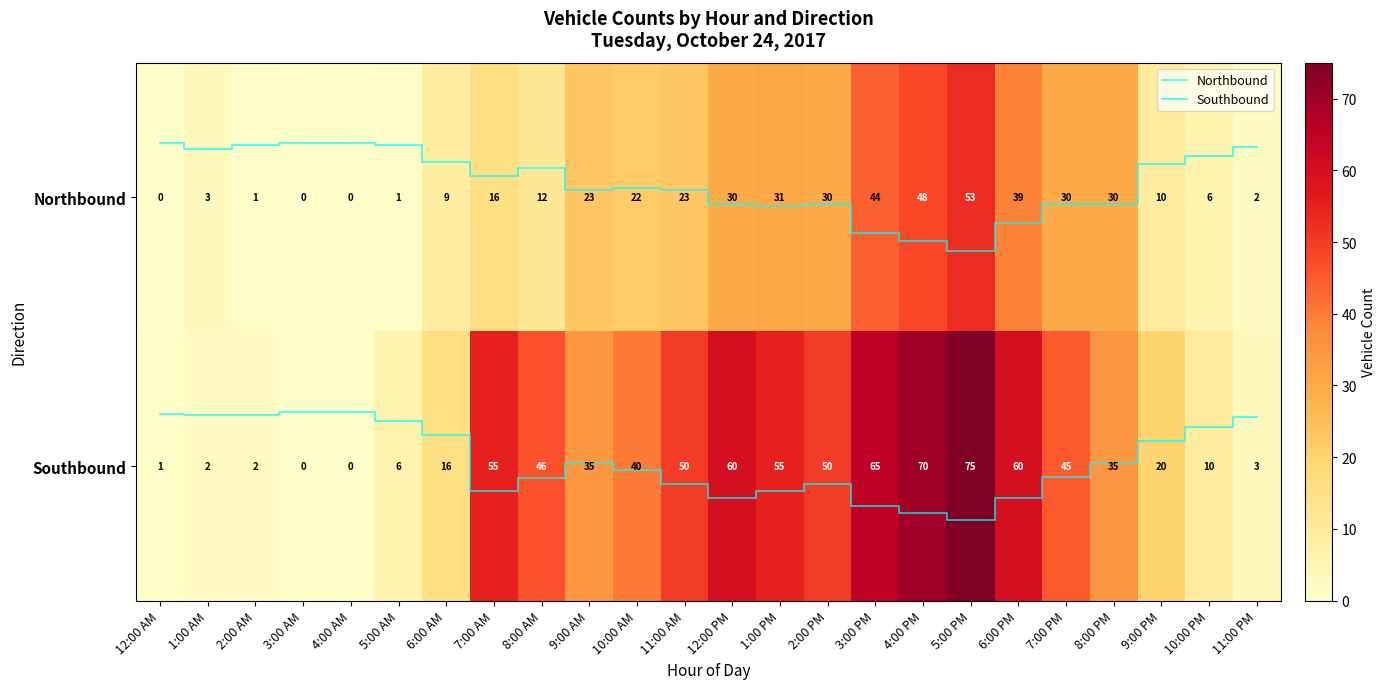

The value of Northbound at 12:00 PM is 0.0. True or false?

False